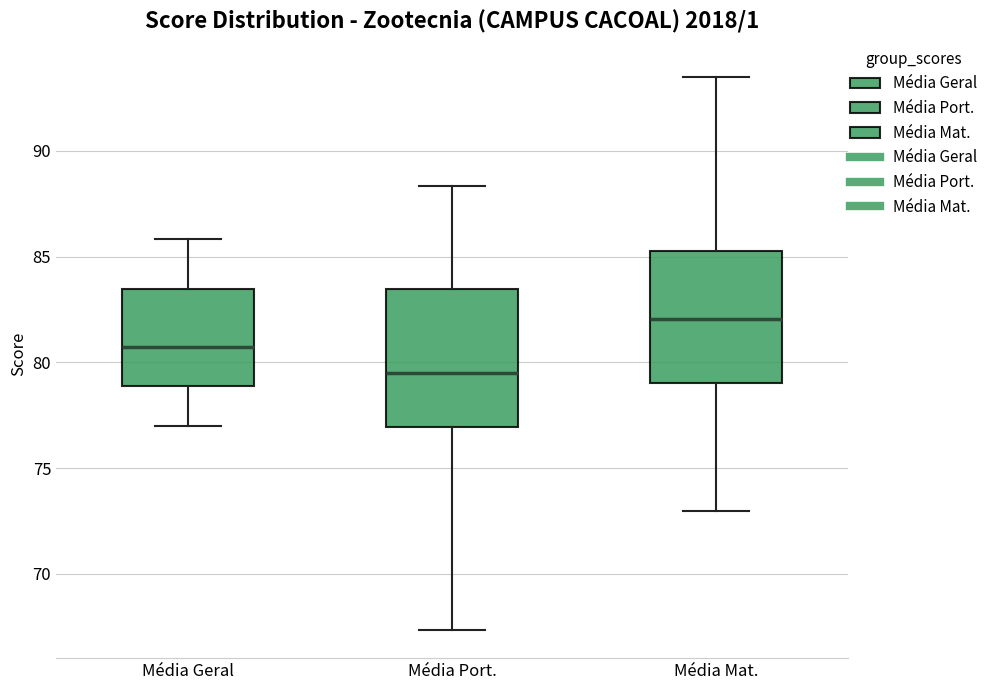

Where is the upper edge of the box for Média Geral on the y-axis? The values are not printed on the chart, so give them approximately, as read against the axis.

83.5